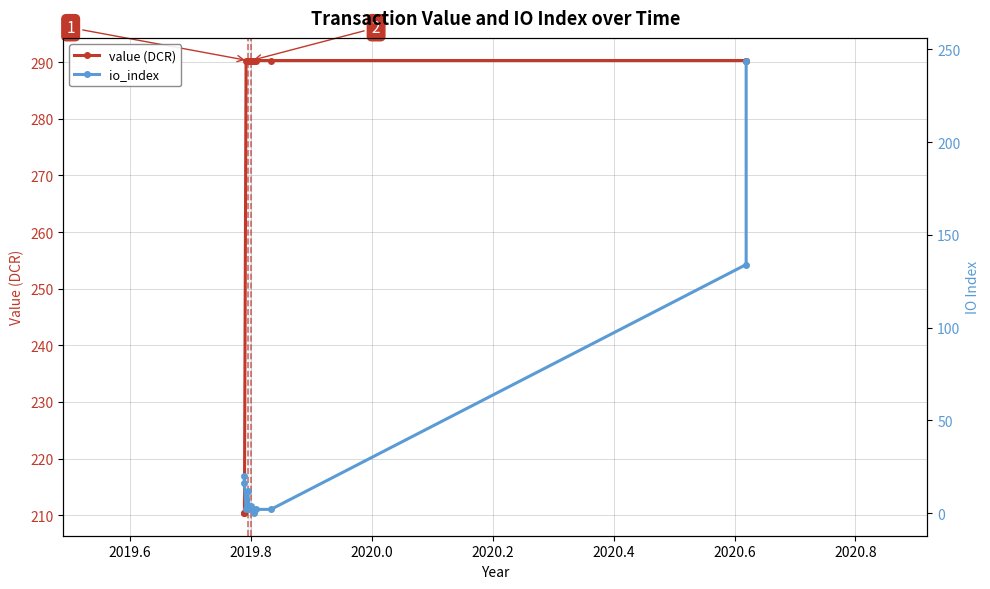

Does the chart display data point markers on the line(s)?

Yes